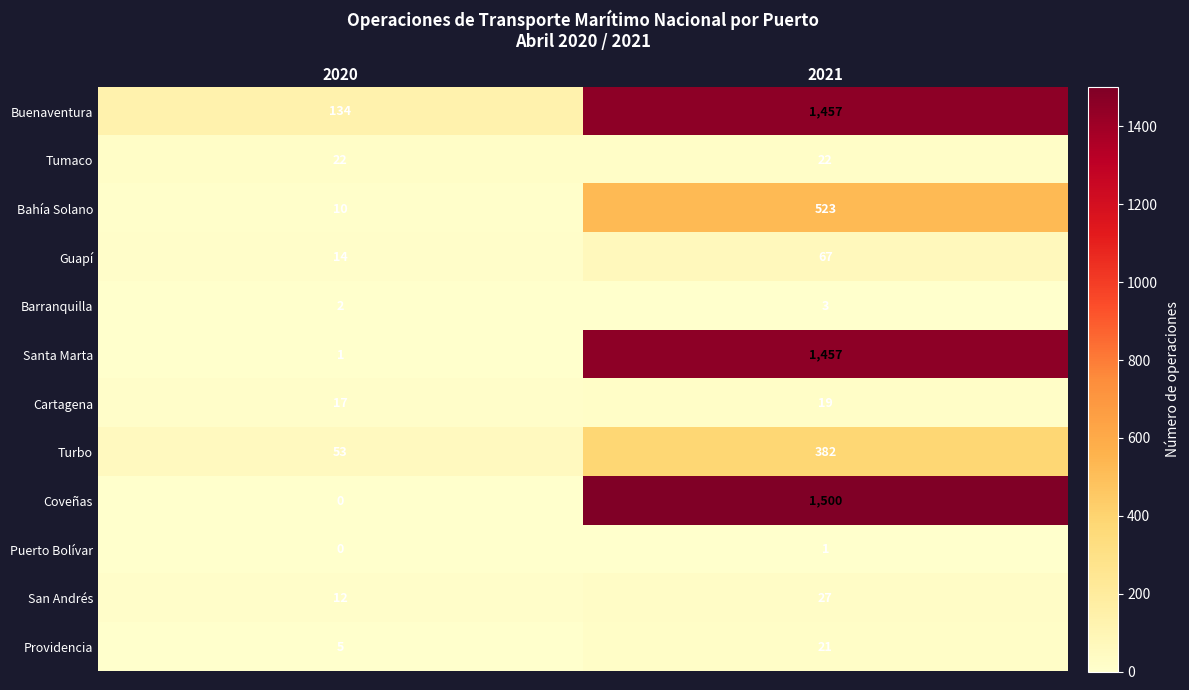

What is the difference between the Bahía Solano values at 2021 and 2020?

513